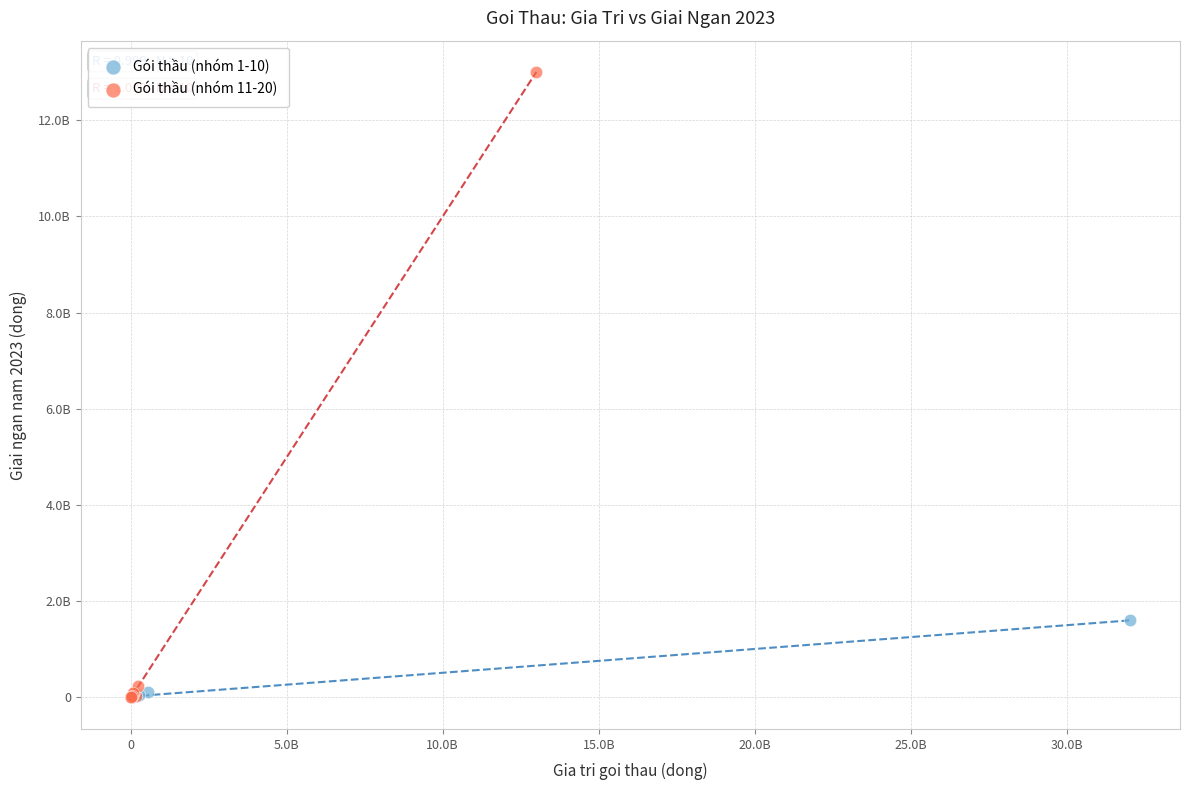

What are all the series names shown in the legend?

Gói thầu (nhóm 1-10), Gói thầu (nhóm 11-20)